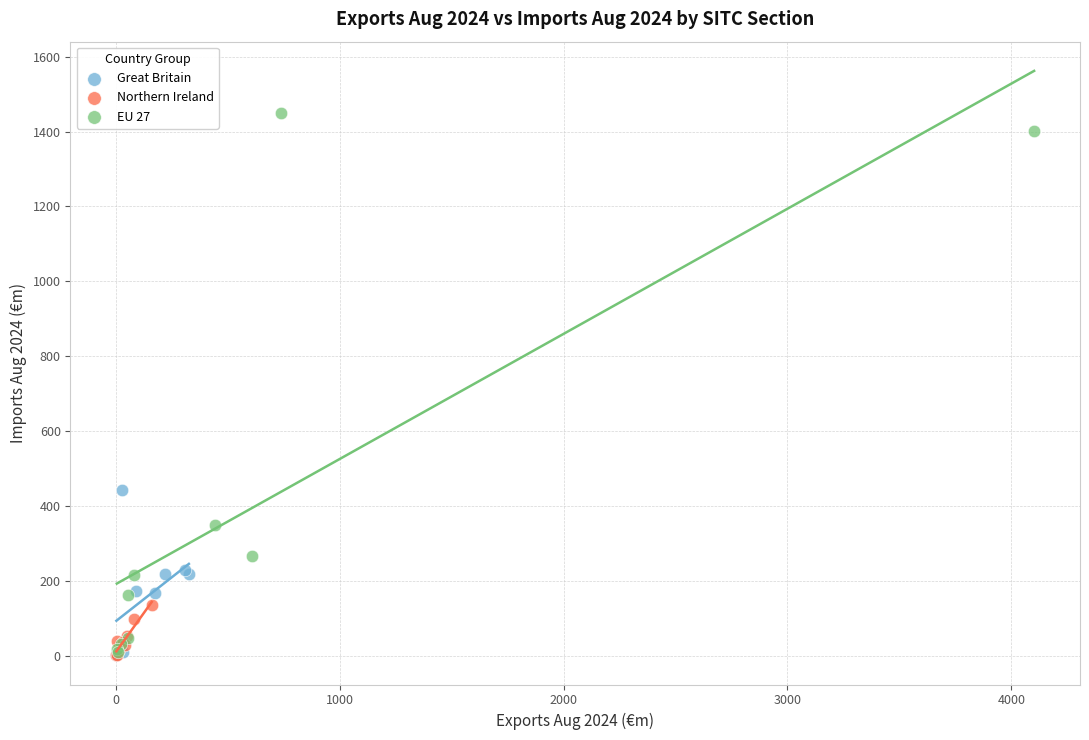

Which series has the widest spread of Y values?

EU 27